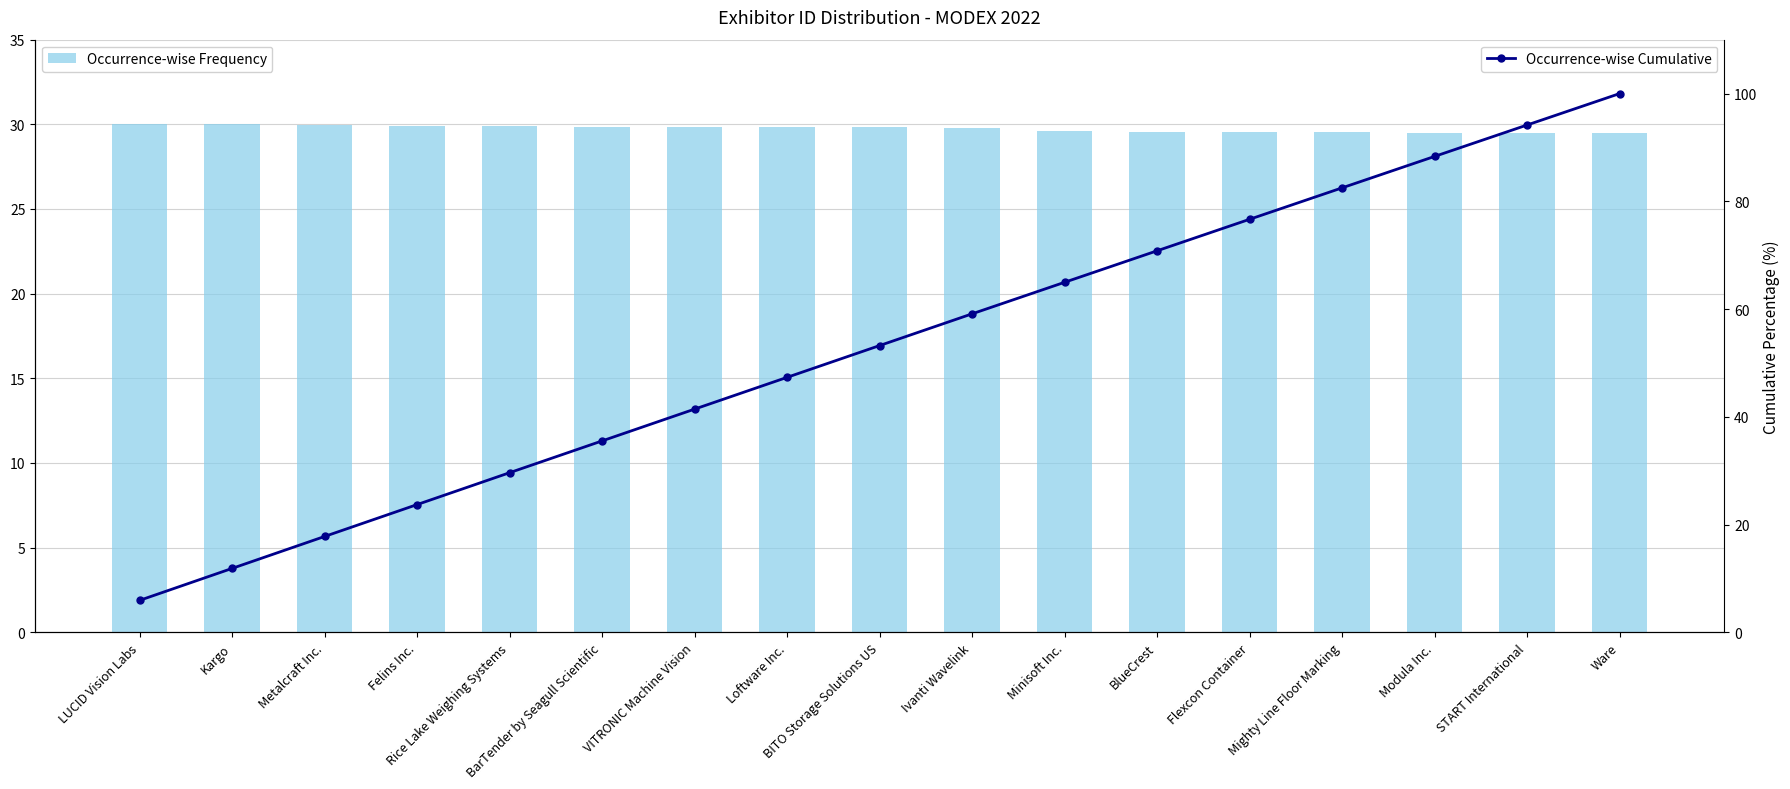

Rank the series by their average value, from lowest to highest.

Occurrence-wise Frequency, Occurrence-wise Cumulative